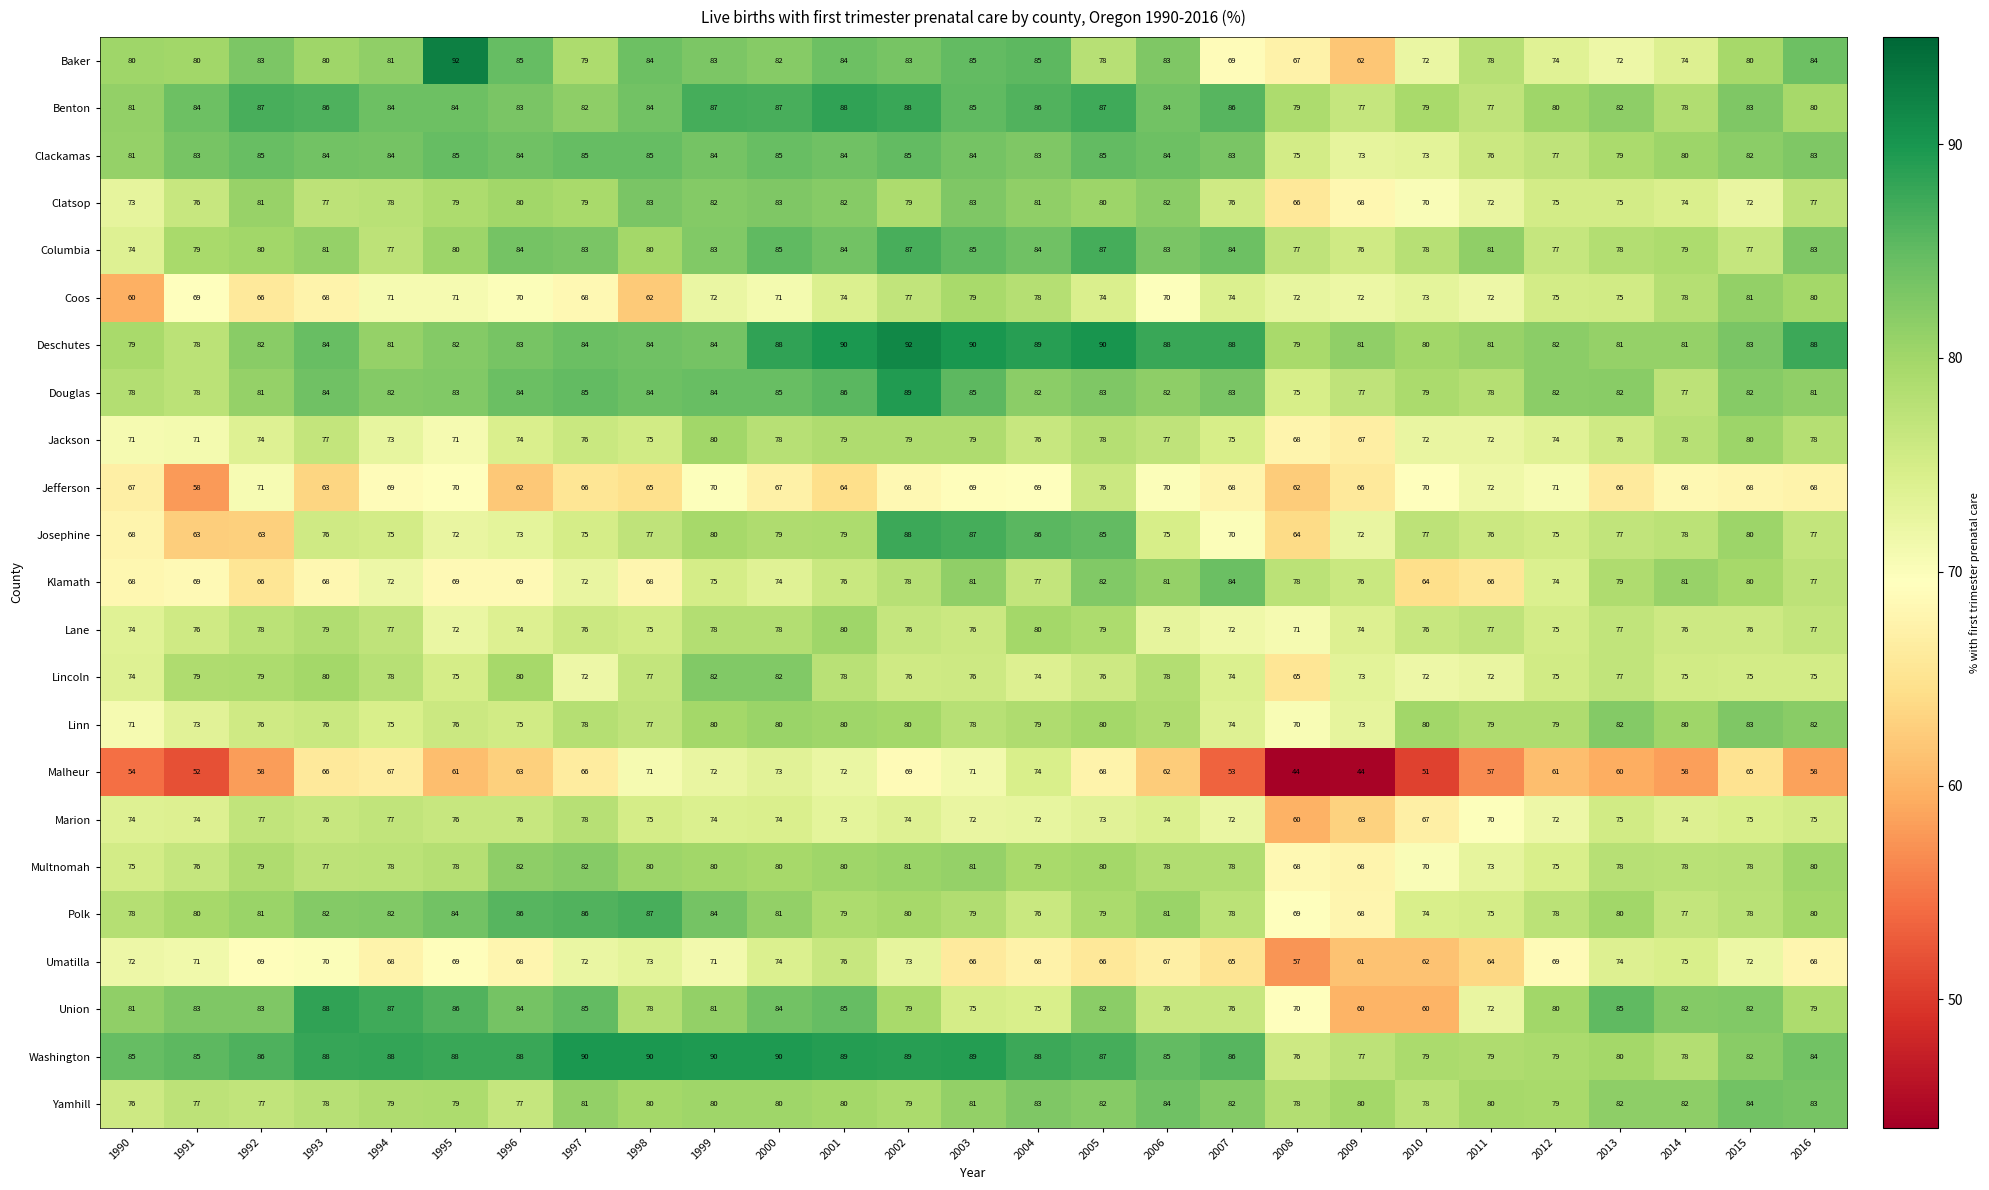

What is the lowest value of the Douglas series?

75